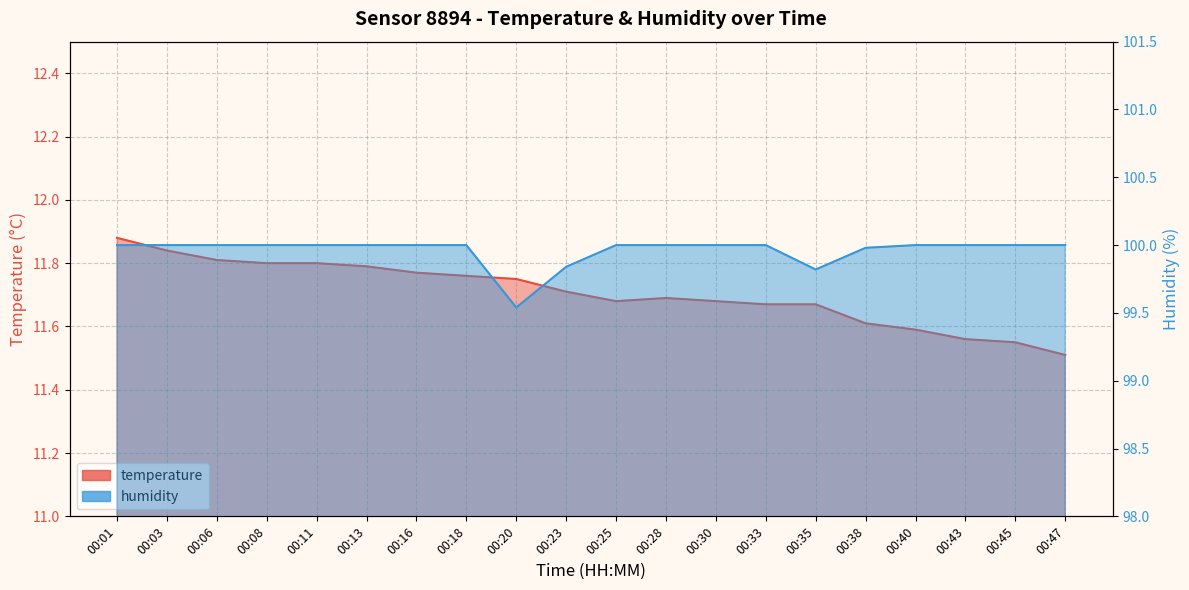

Read the humidity value at 00:28.

100.0